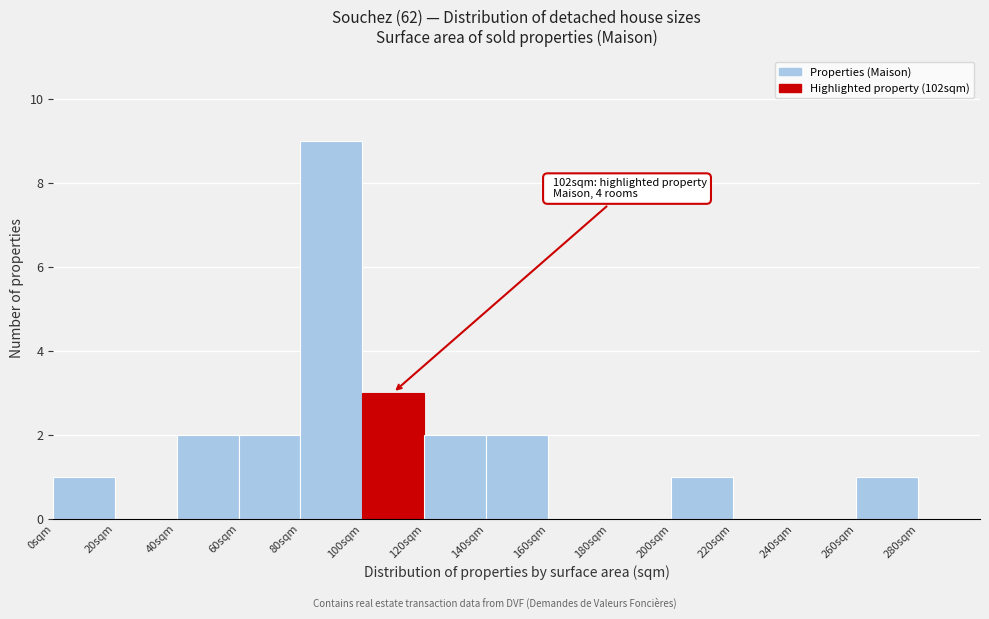

Over which range of the x-axis is the bar tallest?

80 to 100